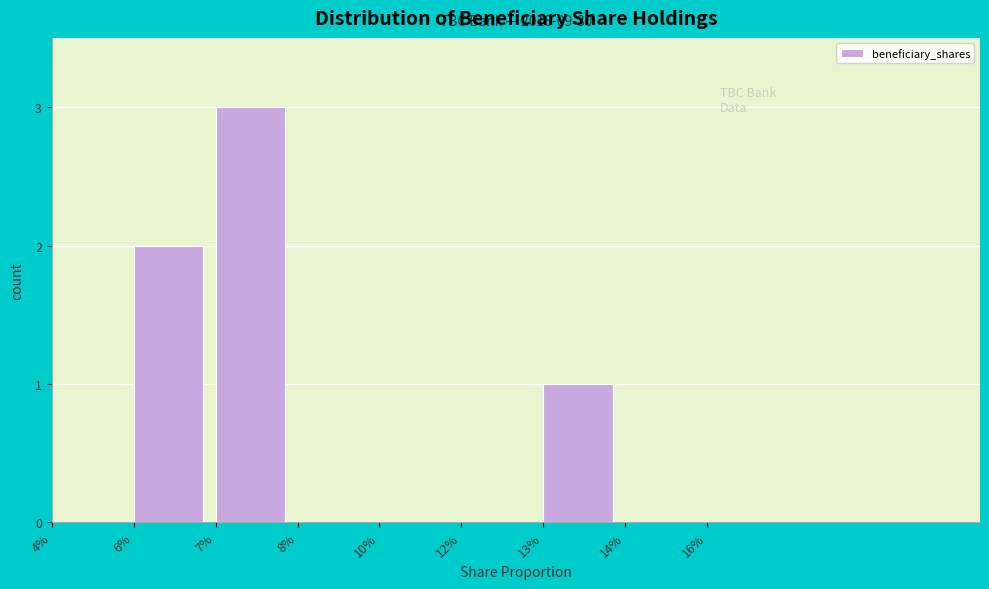

Reading left to right, what are all the values shown in this chart?

4%=0	6%=2	7%=3	8%=0	10%=0	12%=0	13%=1	14%=0